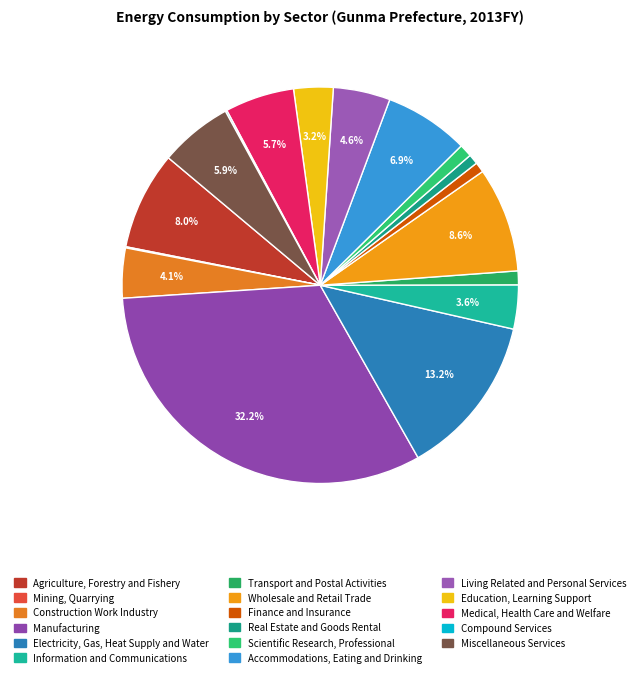

What percentage is the Education, Learning Support slice, to the nearest percent?

3%